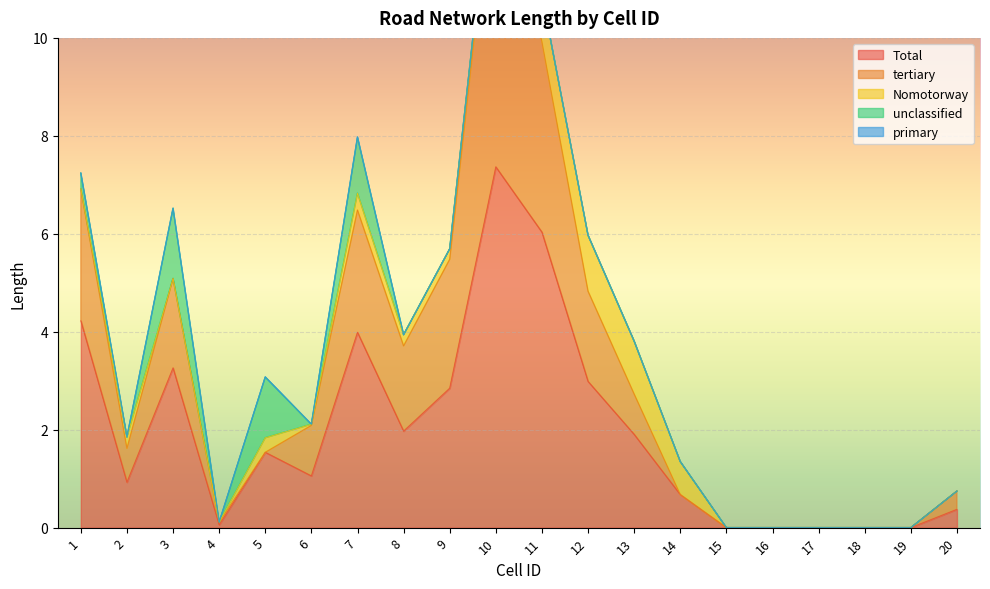

True or false: Total has a value of 3.3 at 3.

True